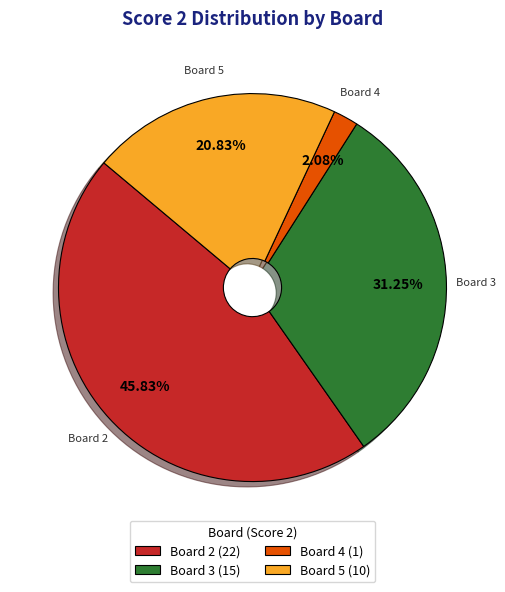

Rank the categories by value from lowest to highest.

Board 4 (1), Board 5 (10), Board 3 (15), Board 2 (22)